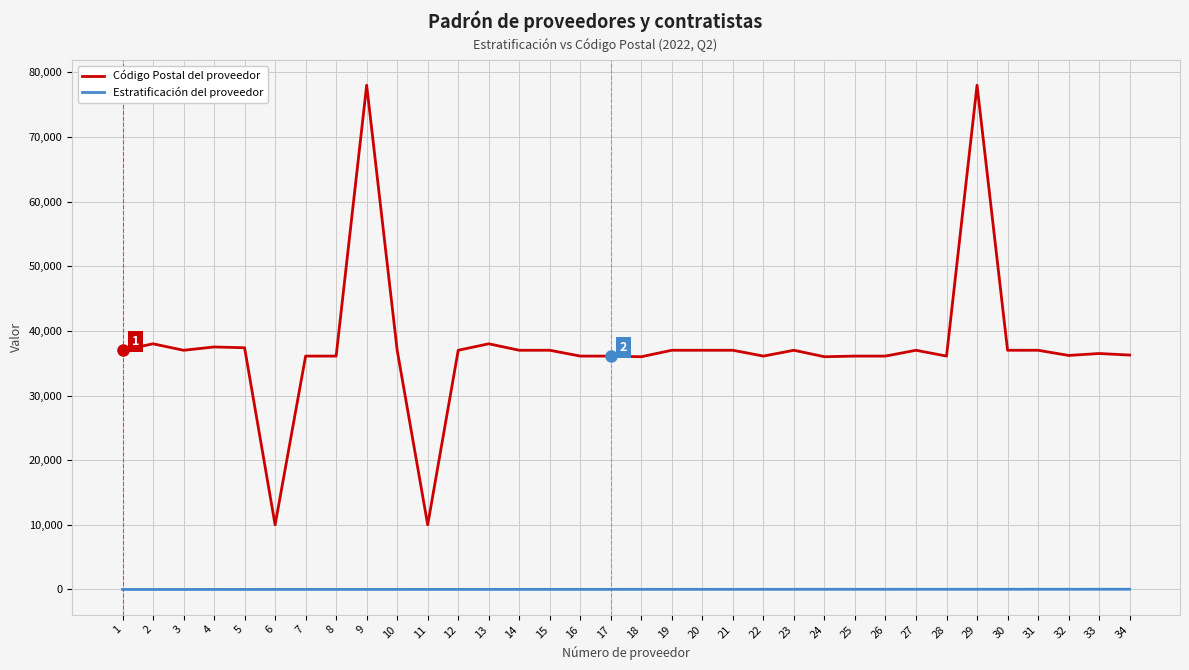

Which series has the largest total across all categories?

Código Postal del proveedor